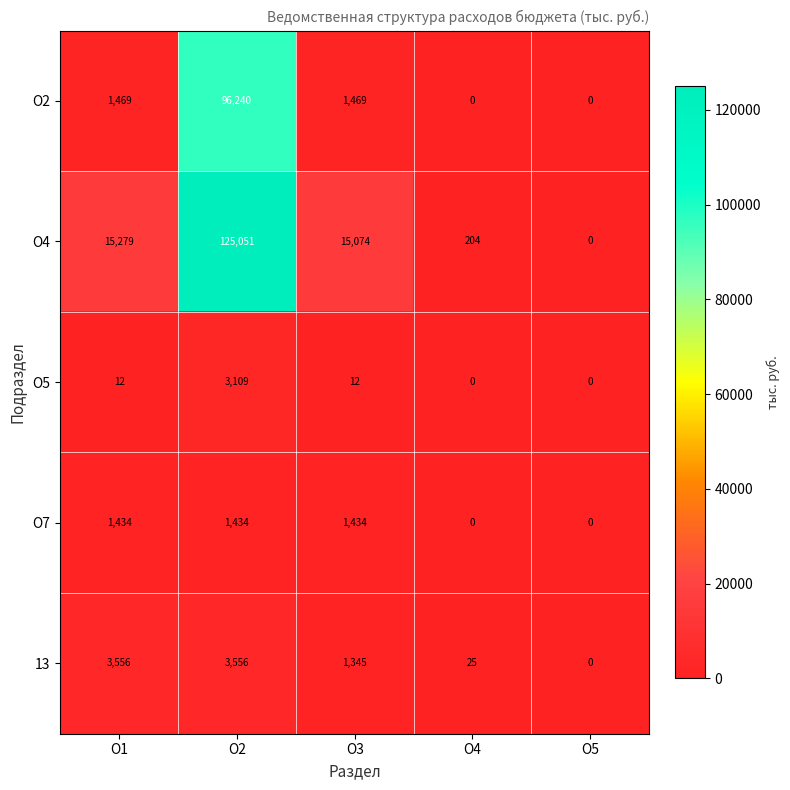

Which label corresponds to the largest value in the chart?

О2